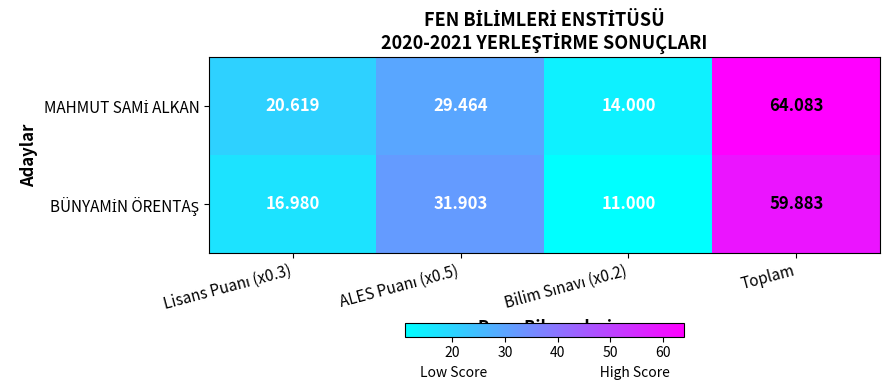

At which category is the sum across all series the highest?

Toplam